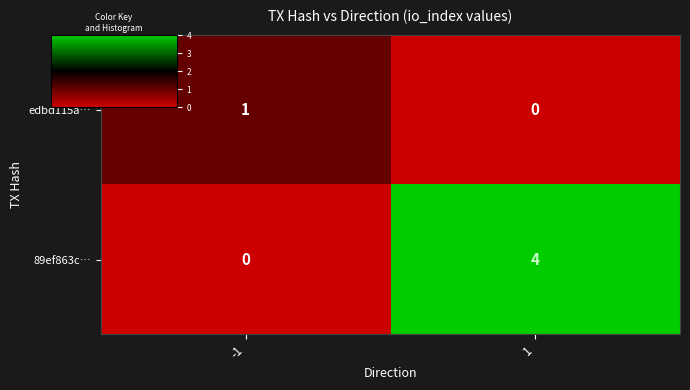

Between -1 and 1, which series saw the biggest shift?

89ef863c…